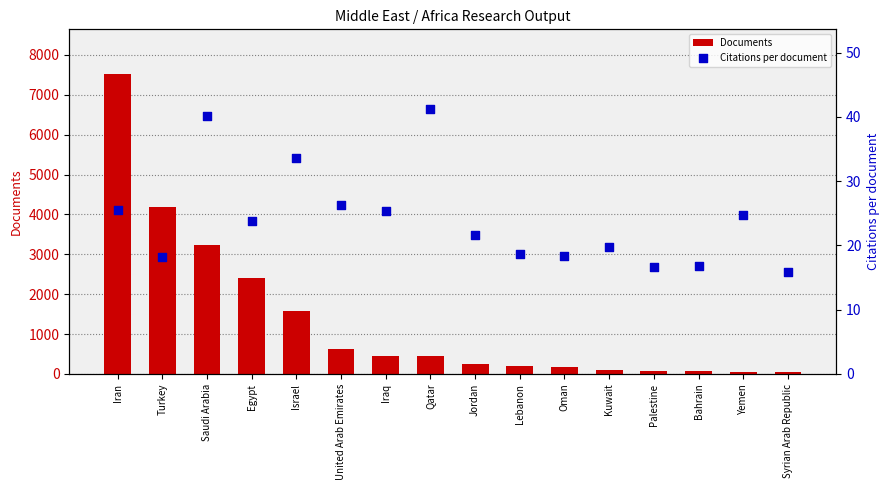

Which series reaches the maximum Y coordinate?

Documents